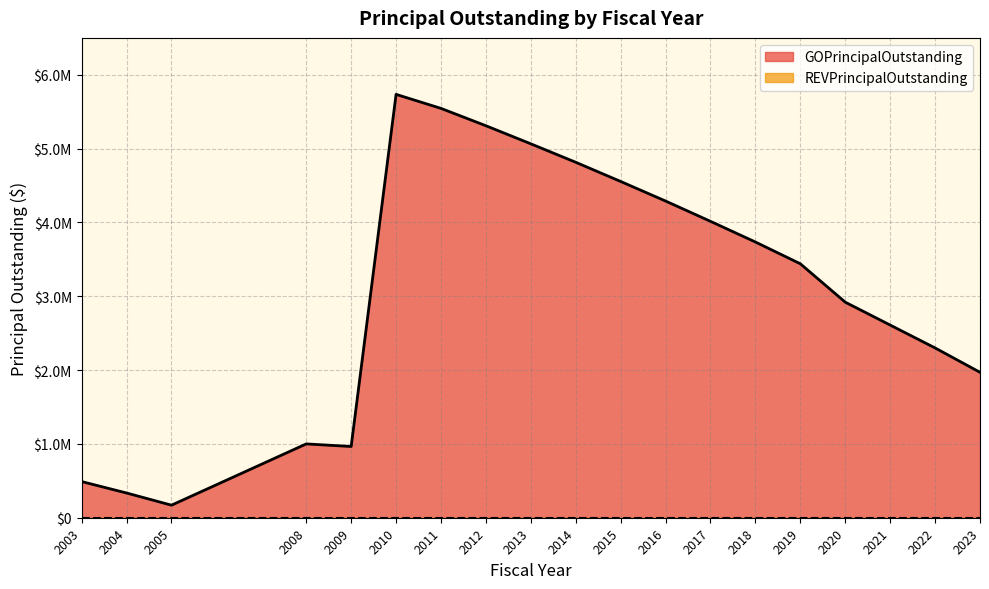

Reading left to right, what are all the values shown in this chart?

490000	335000	170000	1000000	965000	5735000	5545000	5310000	5065000	4815000	4555000	4290000	4015000	3735000	3440000	2920000	2610000	2300000	1970000